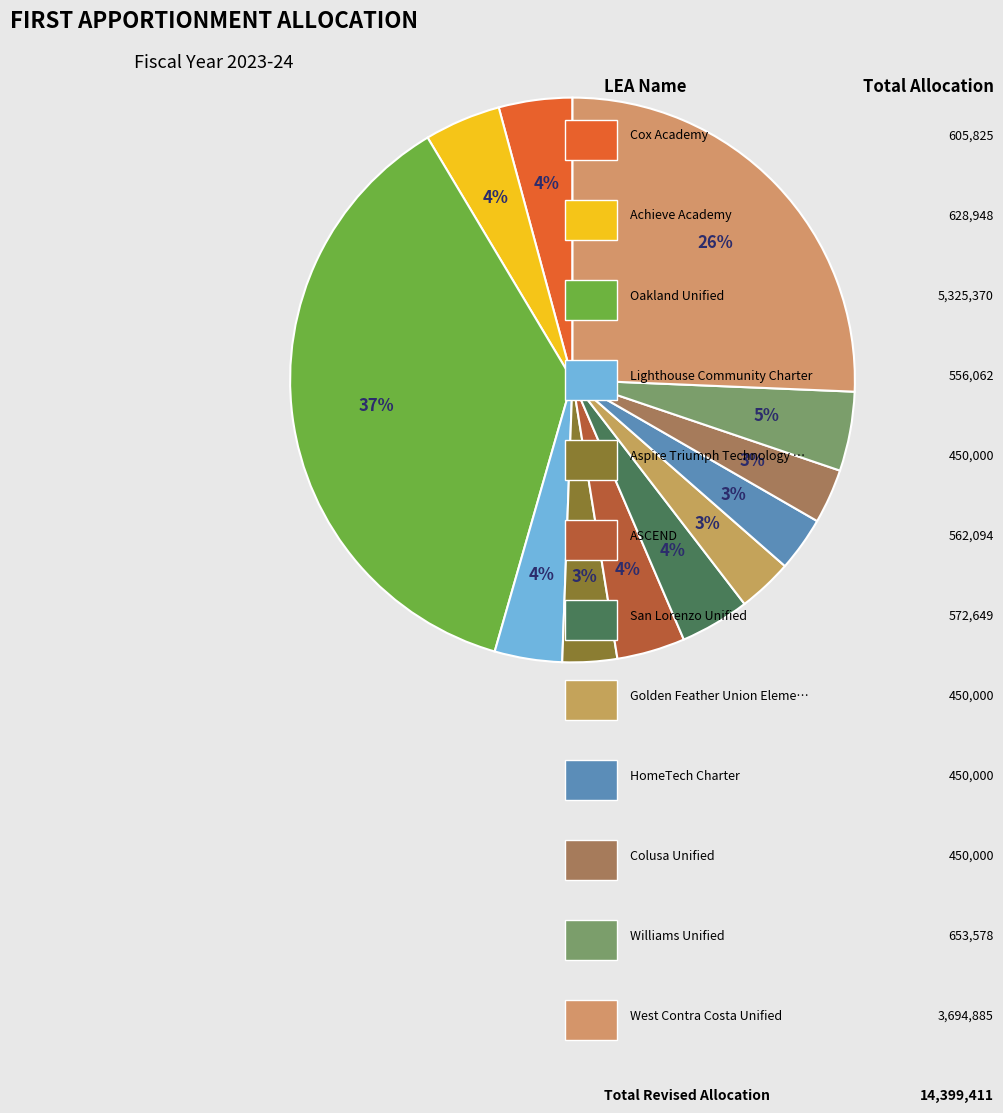

How many slices are in this pie chart?

12